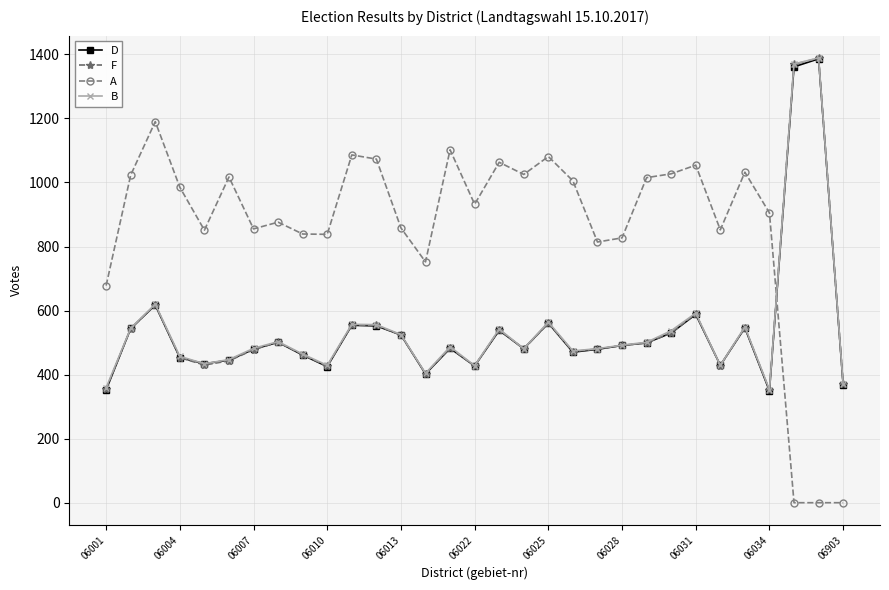

At how many categories does at least one series exceed 119?

31